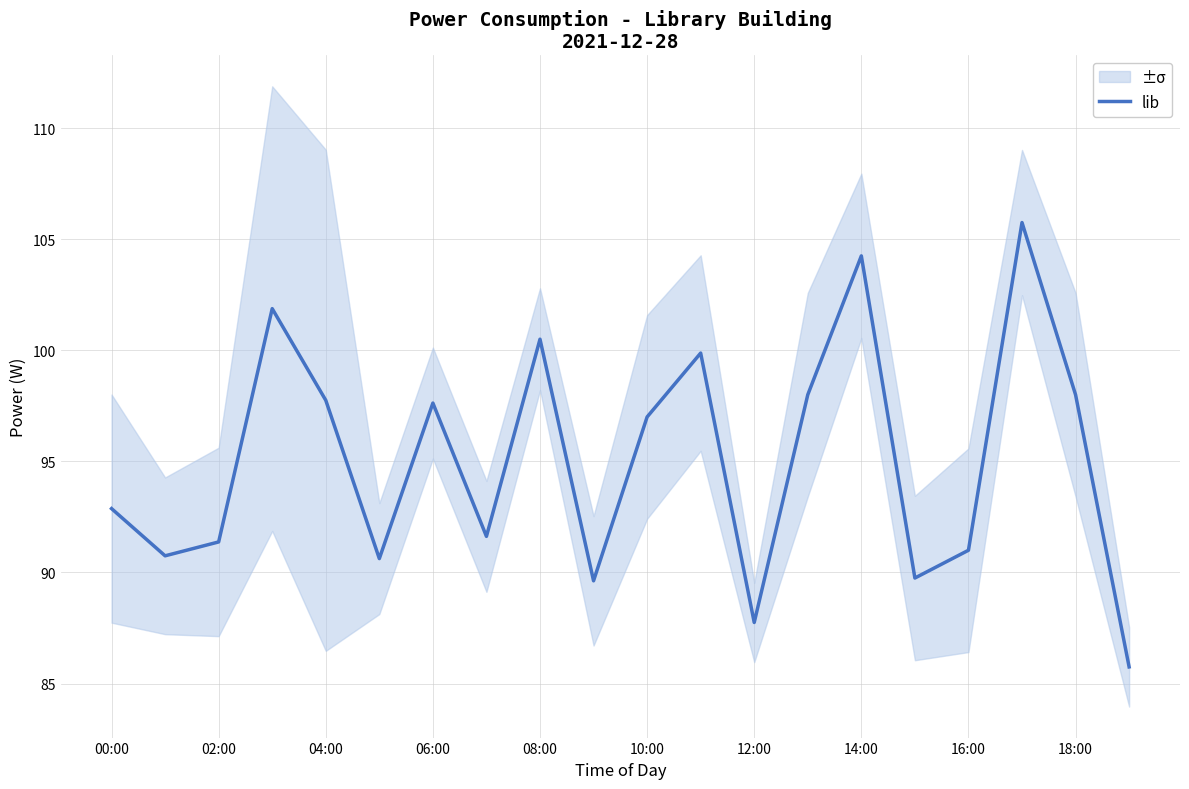

What value does the data have at 11?

99.9